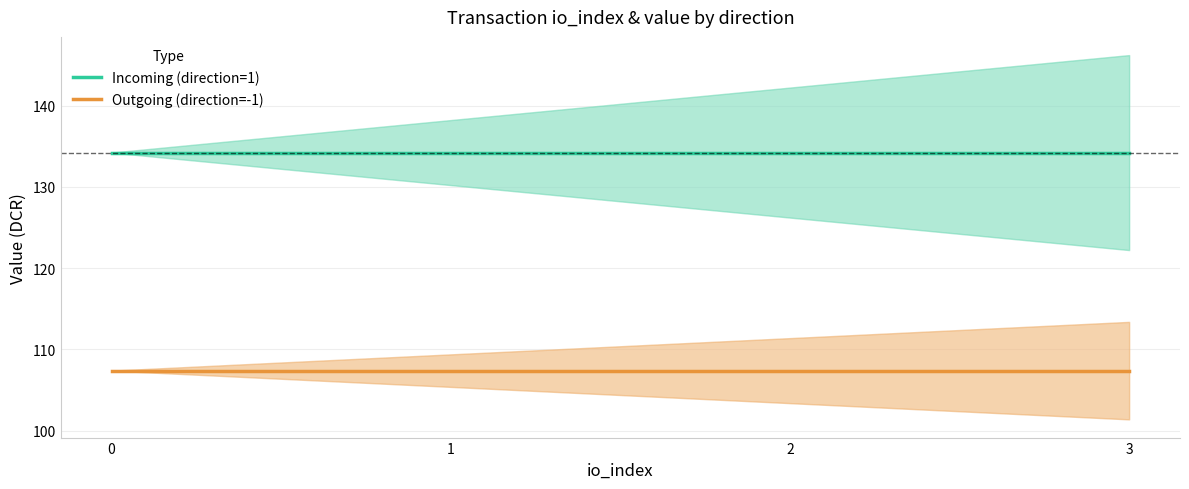

Which series has the widest spread of values?

Incoming (direction=1)